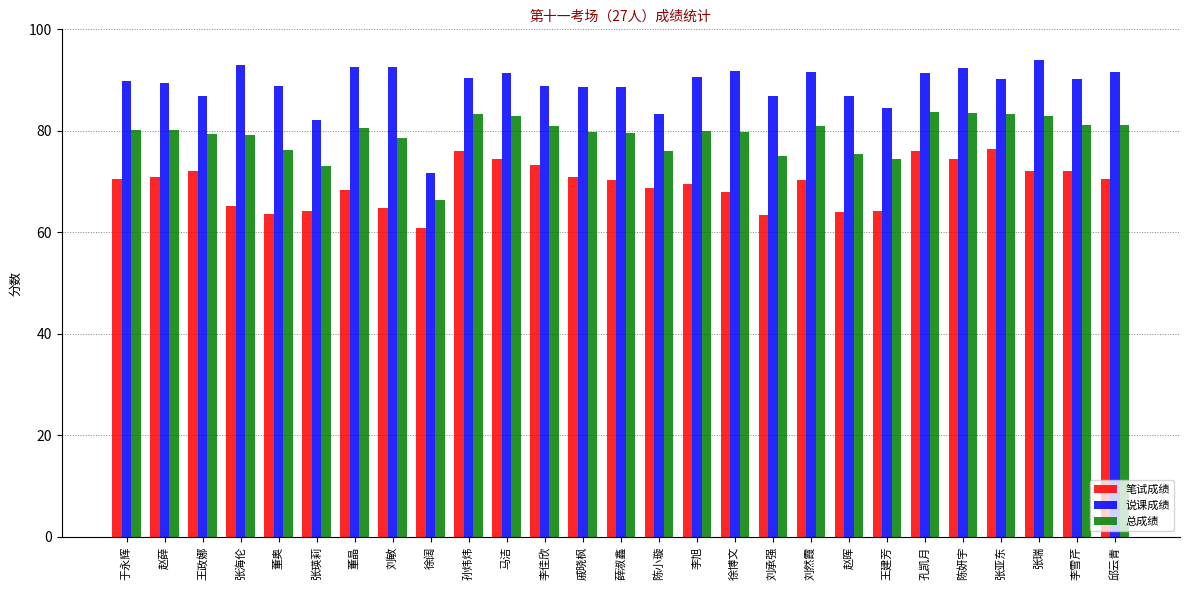

How many bars are there in each group?

3